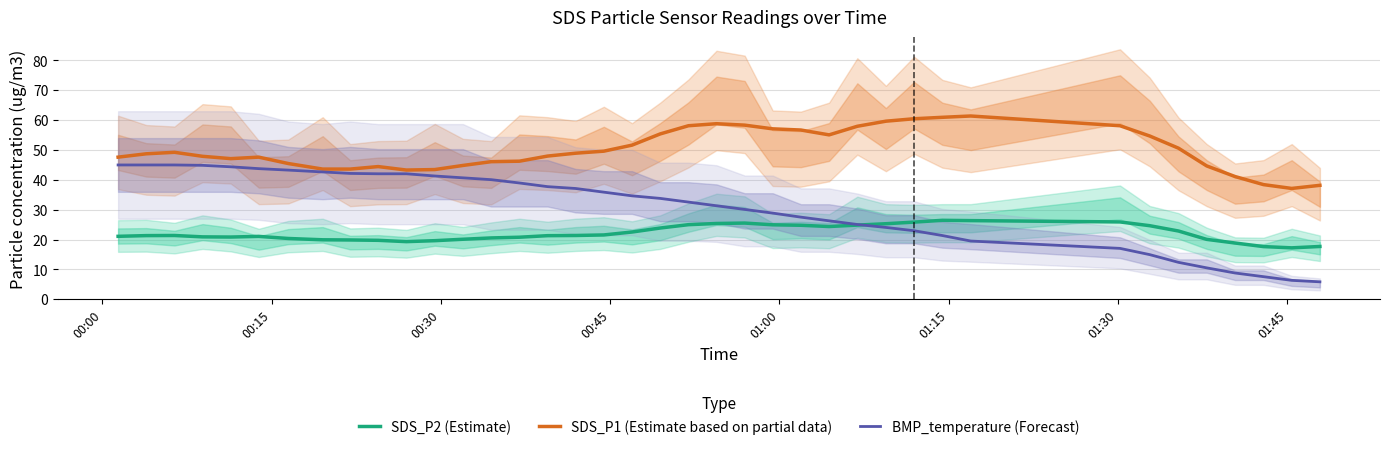

What is the minimum value for SDS_P2 (Estimate)?

17.2